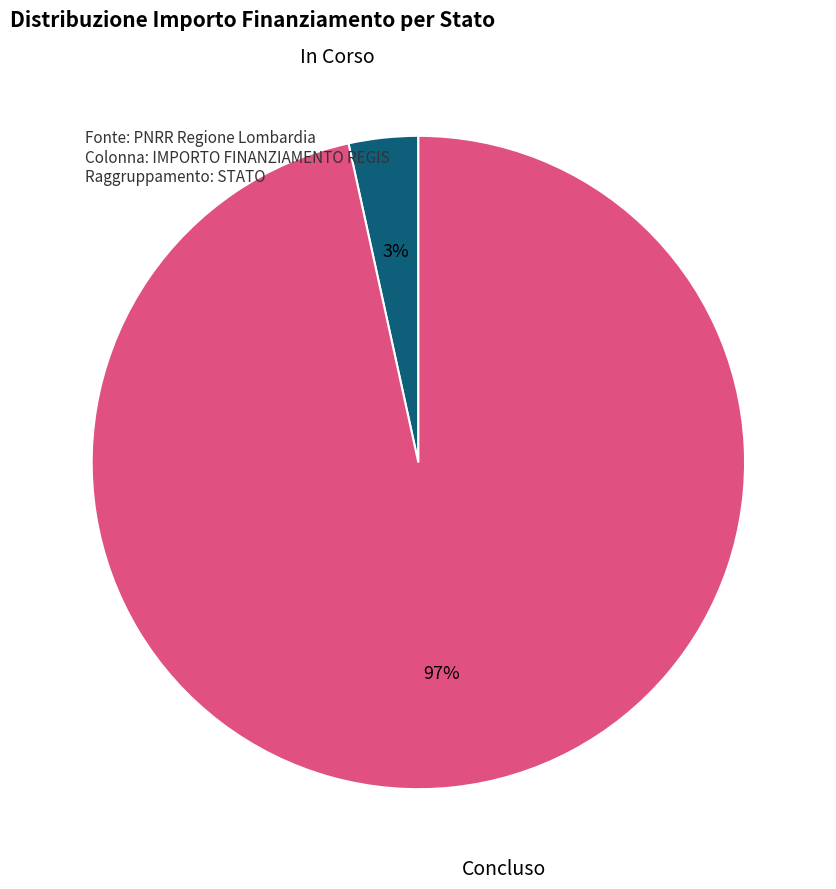

Which has a higher value, Concluso or In Corso?

Concluso